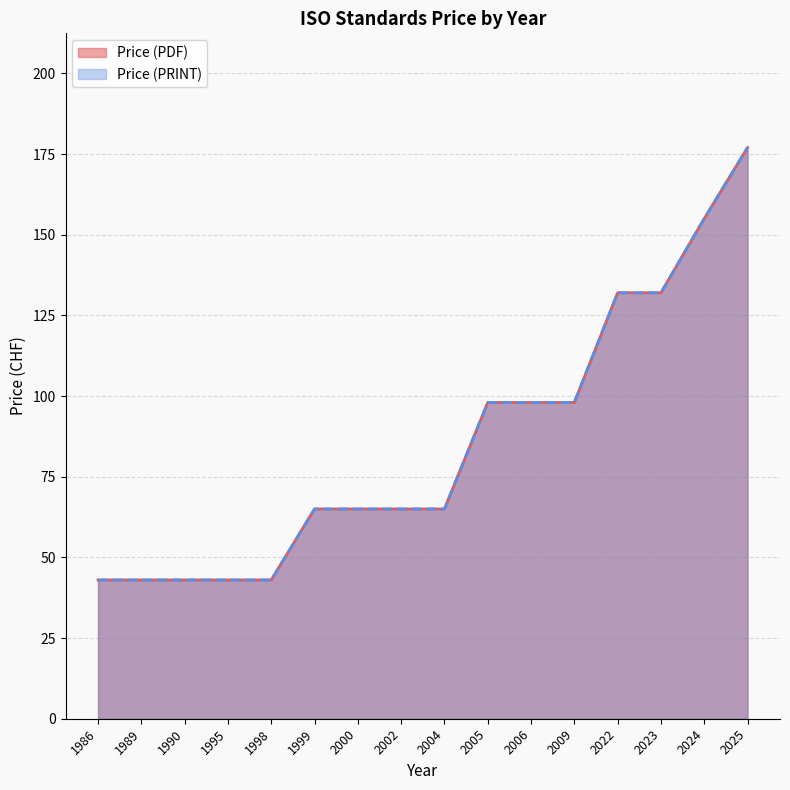

Does the chart have visible grid lines?

Yes